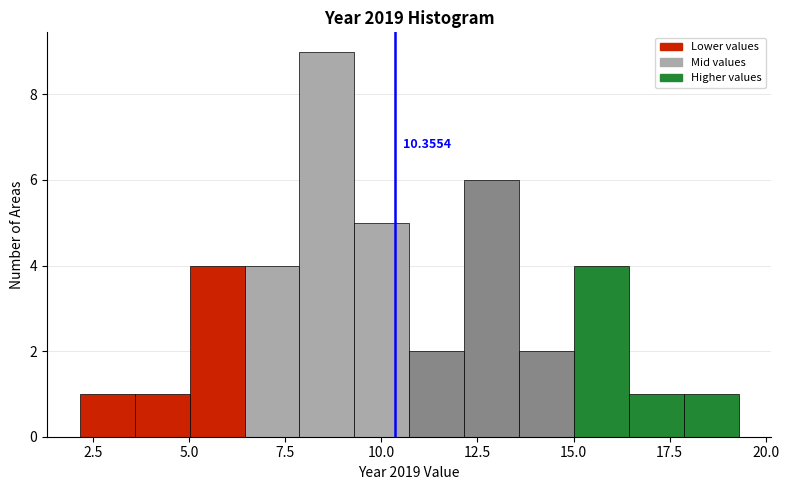

Around what value on the x-axis is the tallest bar? Give the approximate position of its centre, as read against the axis.

8.5